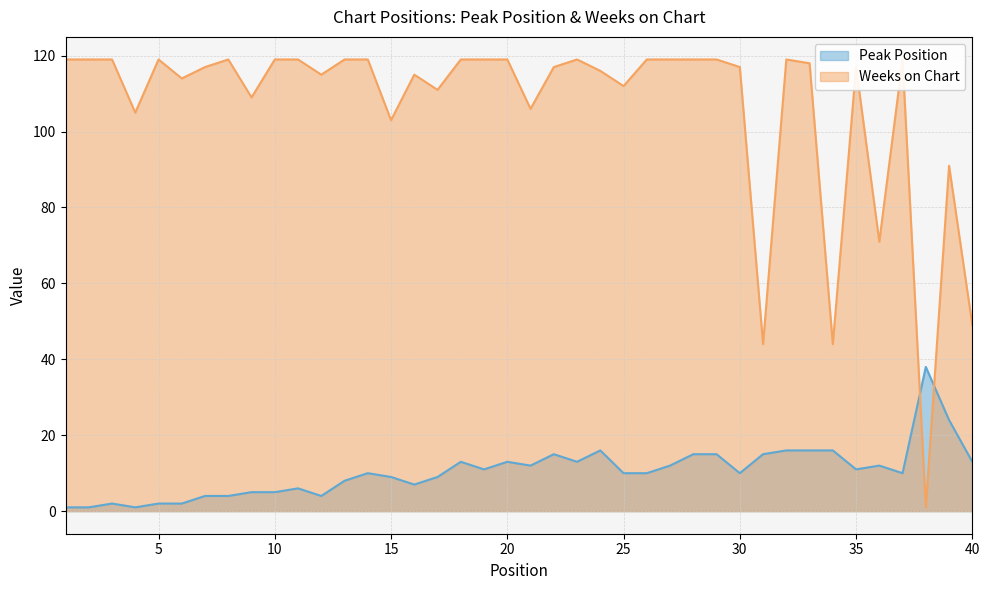

What is the difference between the Peak Position values at 18 and 1?

12